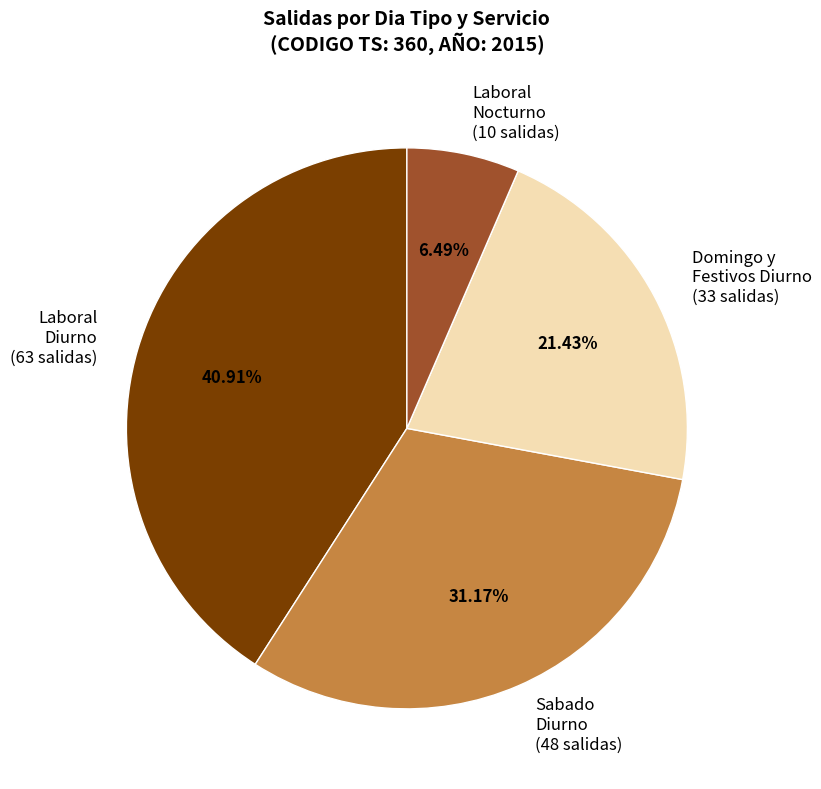

Rank the categories by value from highest to lowest.

Laboral Diurno (63 salidas), Sabado Diurno (48 salidas), Domingo y Festivos Diurno (33 salidas), Laboral Nocturno (10 salidas)